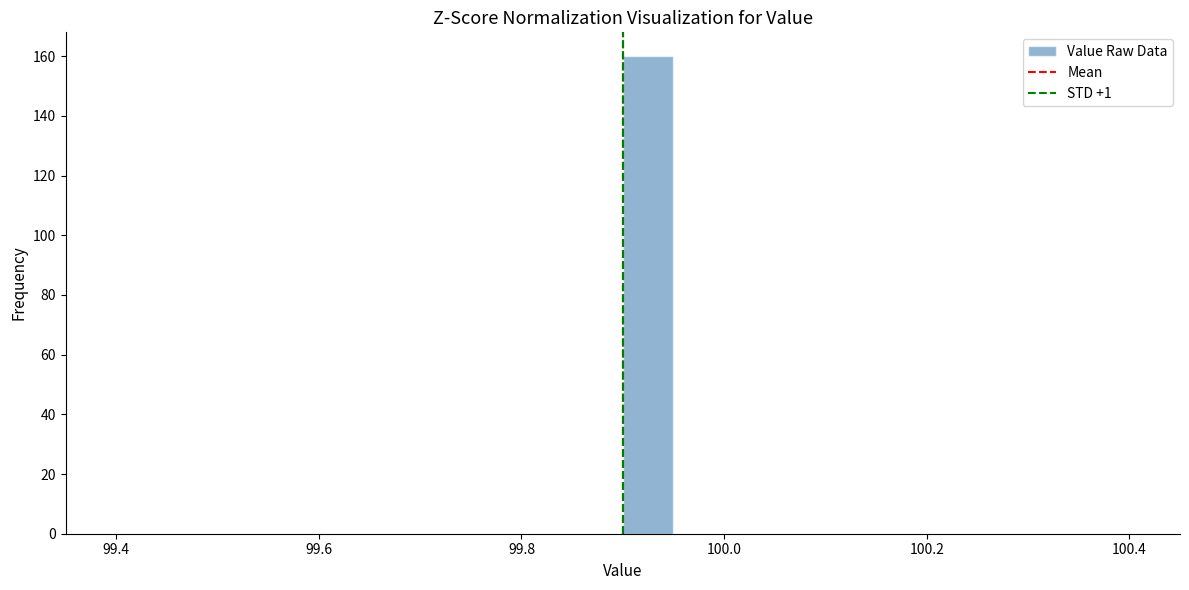

Around what value on the x-axis is the tallest bar? Give the approximate position of its centre, as read against the axis.

99.92